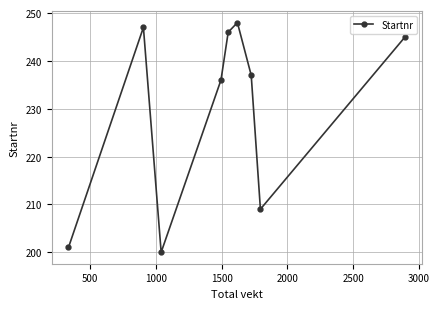

What is the average value?

230